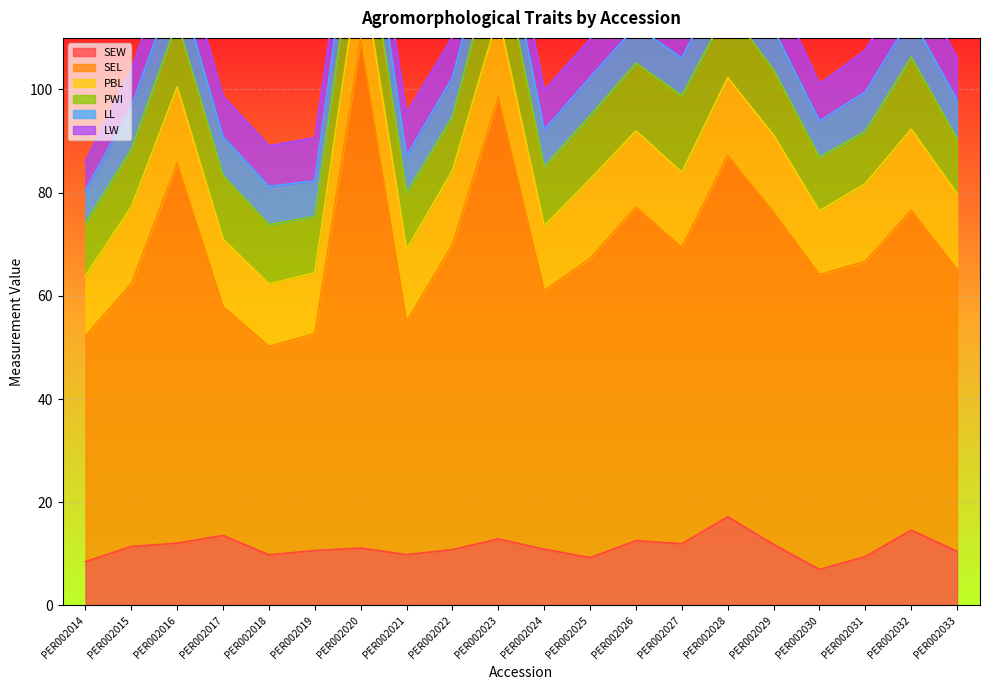

What is the approximate value of PWI at PER002017?

12.3